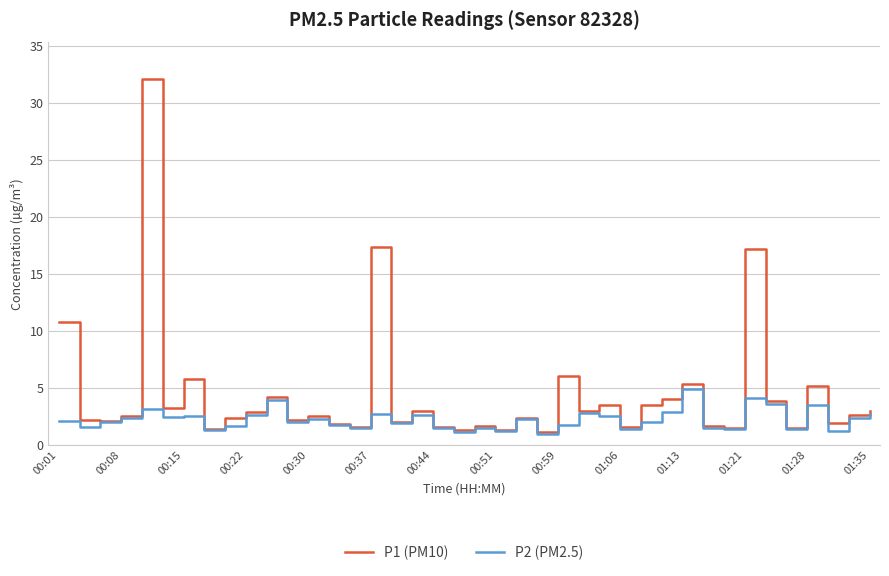

List the series in order of their overall mean, highest first.

P1 (PM10), P2 (PM2.5)